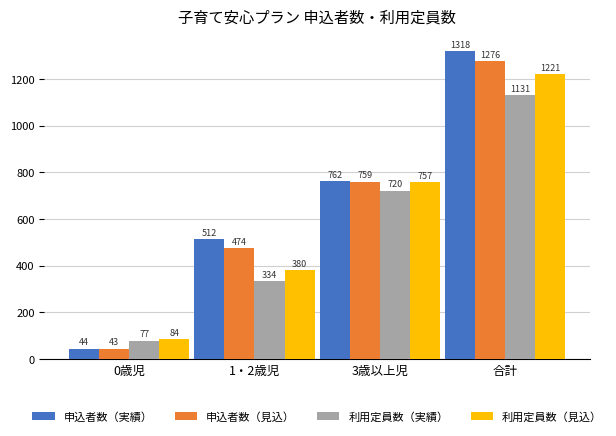

How many 利用定員数（見込） values are between 380 and 1221?

3